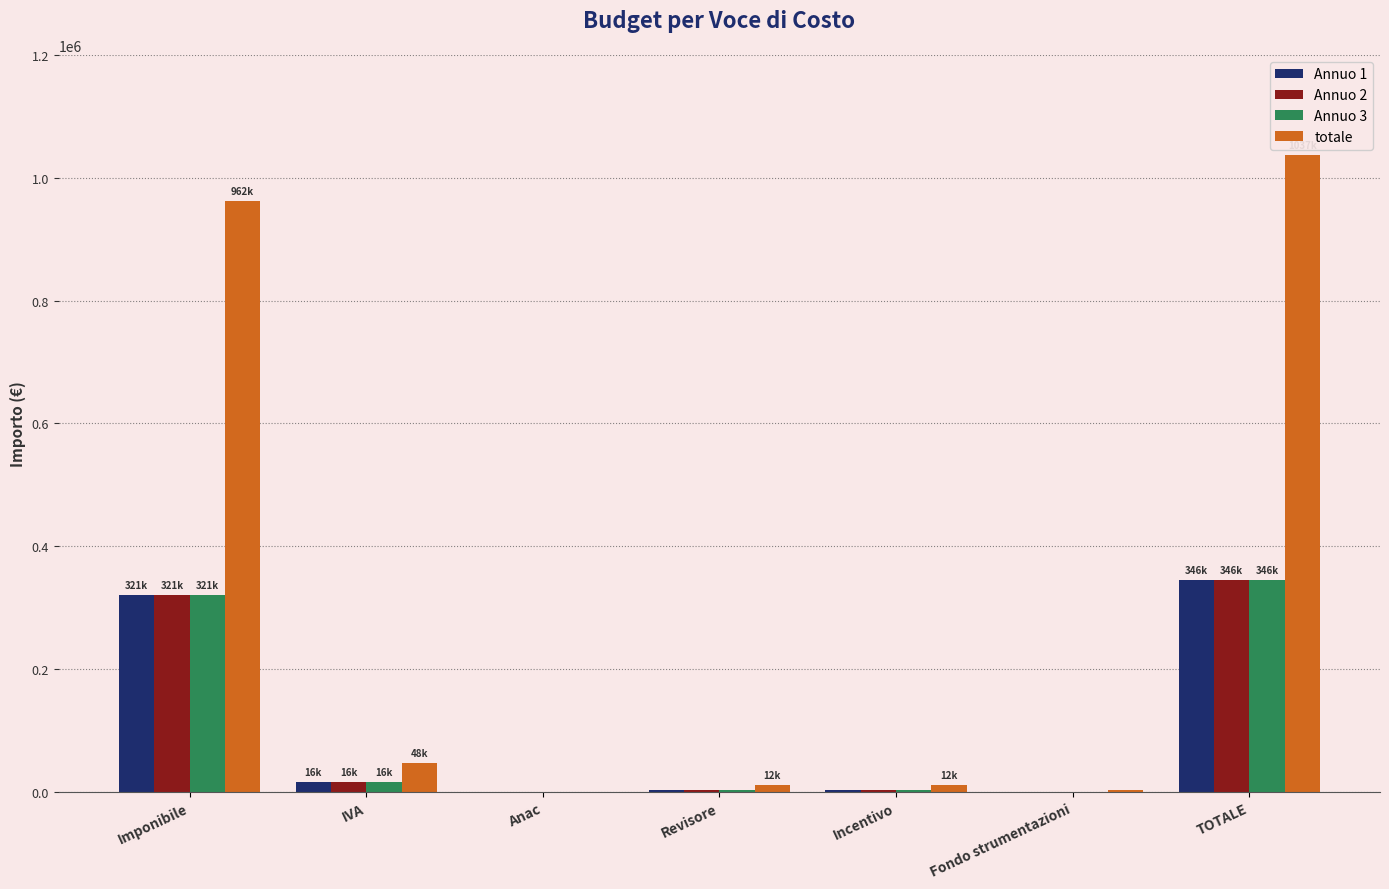

Is it true that totale equals 218705.3 at Imponibile?

False